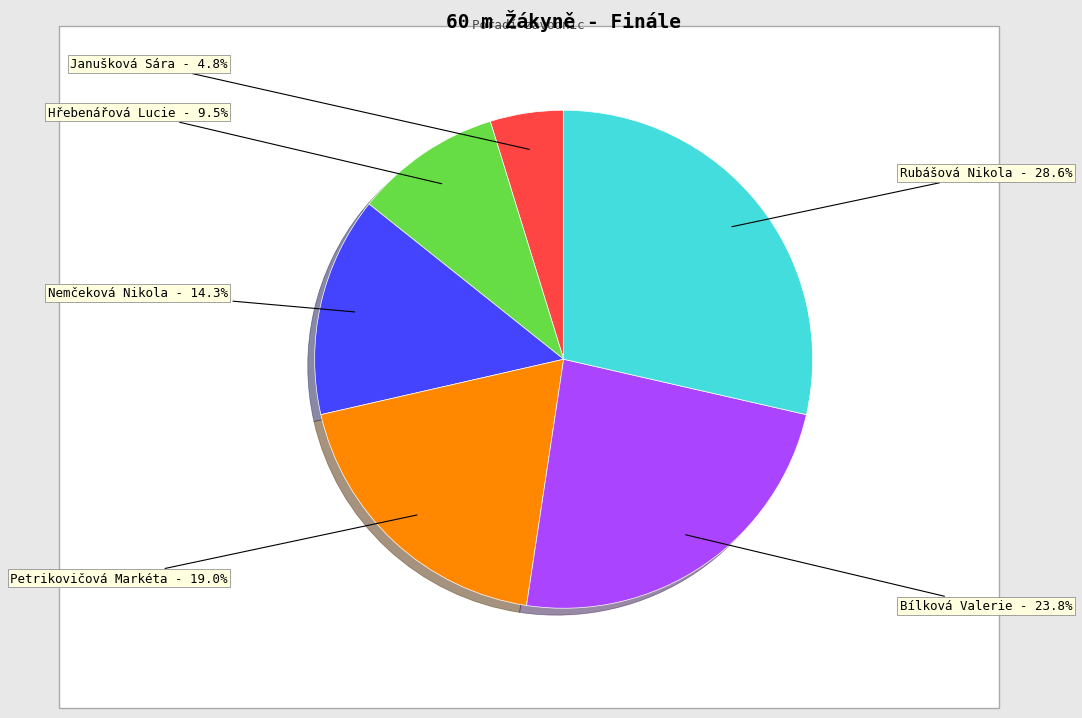

Is there a majority slice in this chart?

No